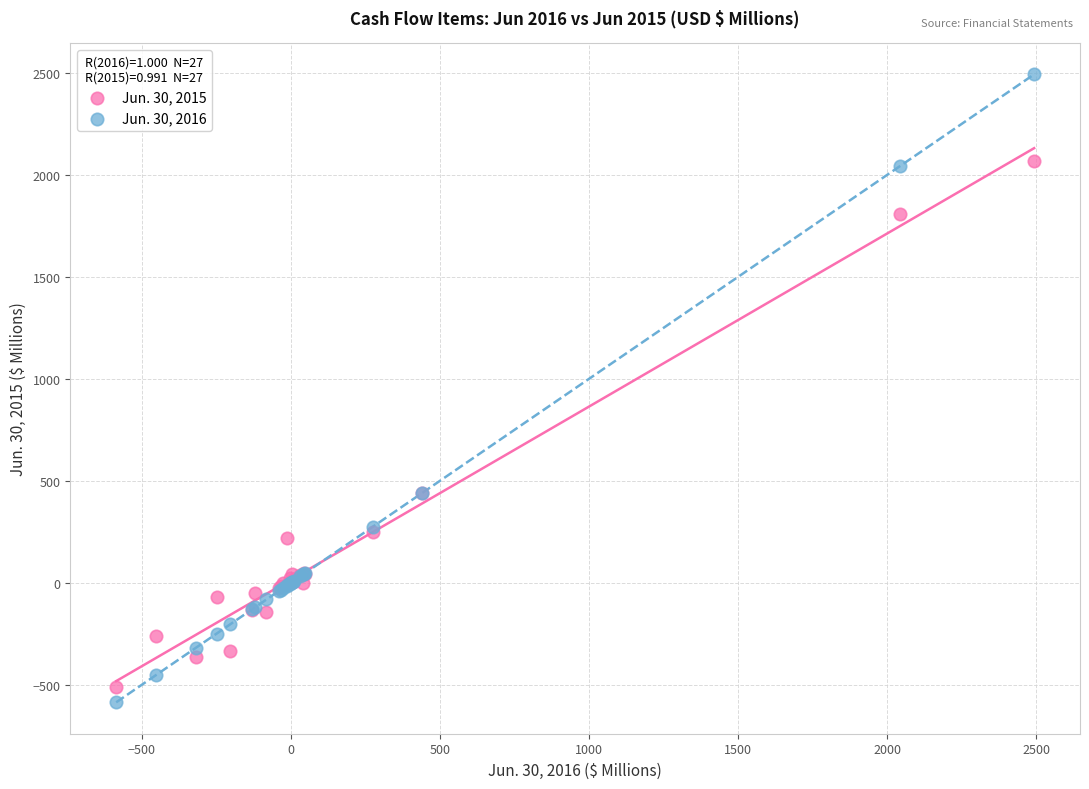

What is the X range (max minus min) for the scatter plot?

3078